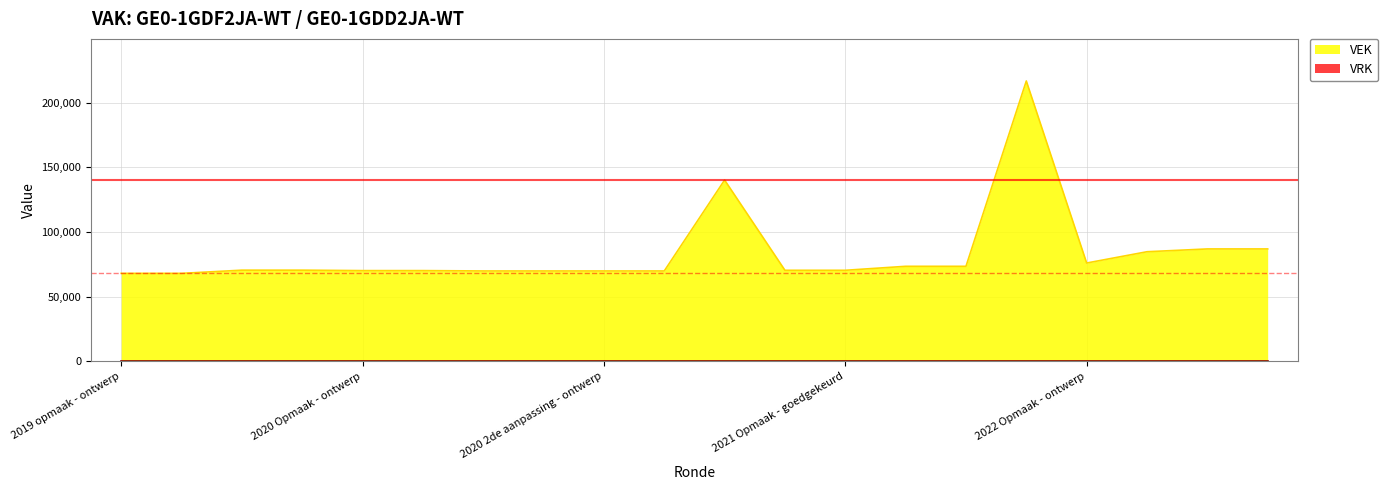

How many points are higher than both their immediate neighbors (excluding endpoints)?

2